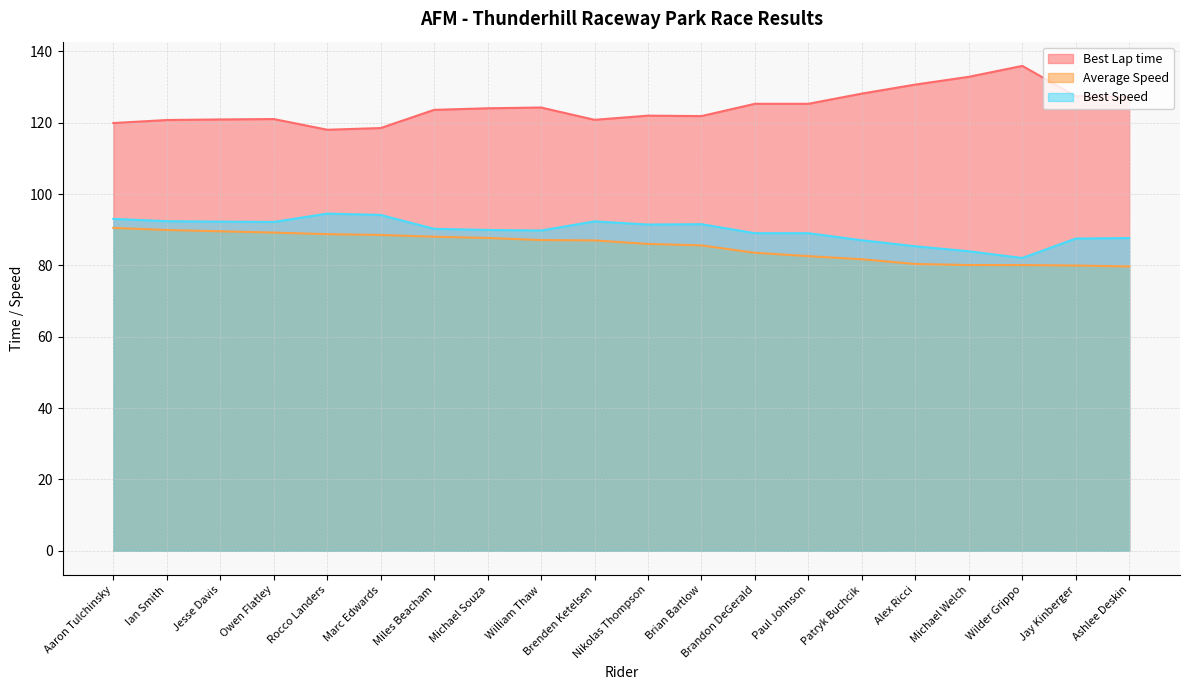

Reading left to right, transcribe all the data shown in this chart.

Best Lap time: Aaron Tulchinsky=119.9	Ian Smith=120.8	Jesse Davis=120.9	Owen Flatley=121.1	Rocco Landers=118.1	Marc Edwards=118.5	Miles Beacham=123.6	Michael Souza=124.1	William Thaw=124.3	Brenden Ketelsen=120.8	Nikolas Thompson=122.0	Brian Bartlow=121.9	Brandon DeGerald=125.3	Paul Johnson=125.3	Patryk Buchcik=128.2	Alex Ricci=130.7	Michael Welch=132.9	Wilder Grippo=136.0	Jay Kinberger=127.5	Ashlee Deskin=127.3
Average Speed: Aaron Tulchinsky=90.5	Ian Smith=89.9	Jesse Davis=89.6	Owen Flatley=89.2	Rocco Landers=88.8	Marc Edwards=88.6	Miles Beacham=88.1	Michael Souza=87.7	William Thaw=87.1	Brenden Ketelsen=87.0	Nikolas Thompson=86.0	Brian Bartlow=85.6	Brandon DeGerald=83.5	Paul Johnson=82.6	Patryk Buchcik=81.7	Alex Ricci=80.4	Michael Welch=80.1	Wilder Grippo=80.1	Jay Kinberger=80.0	Ashlee Deskin=79.7
Best Speed: Aaron Tulchinsky=93.1	Ian Smith=92.4	Jesse Davis=92.3	Owen Flatley=92.2	Rocco Landers=94.5	Marc Edwards=94.2	Miles Beacham=90.3	Michael Souza=90.0	William Thaw=89.8	Brenden Ketelsen=92.4	Nikolas Thompson=91.5	Brian Bartlow=91.6	Brandon DeGerald=89.0	Paul Johnson=89.0	Patryk Buchcik=87.1	Alex Ricci=85.4	Michael Welch=84.0	Wilder Grippo=82.1	Jay Kinberger=87.5	Ashlee Deskin=87.7